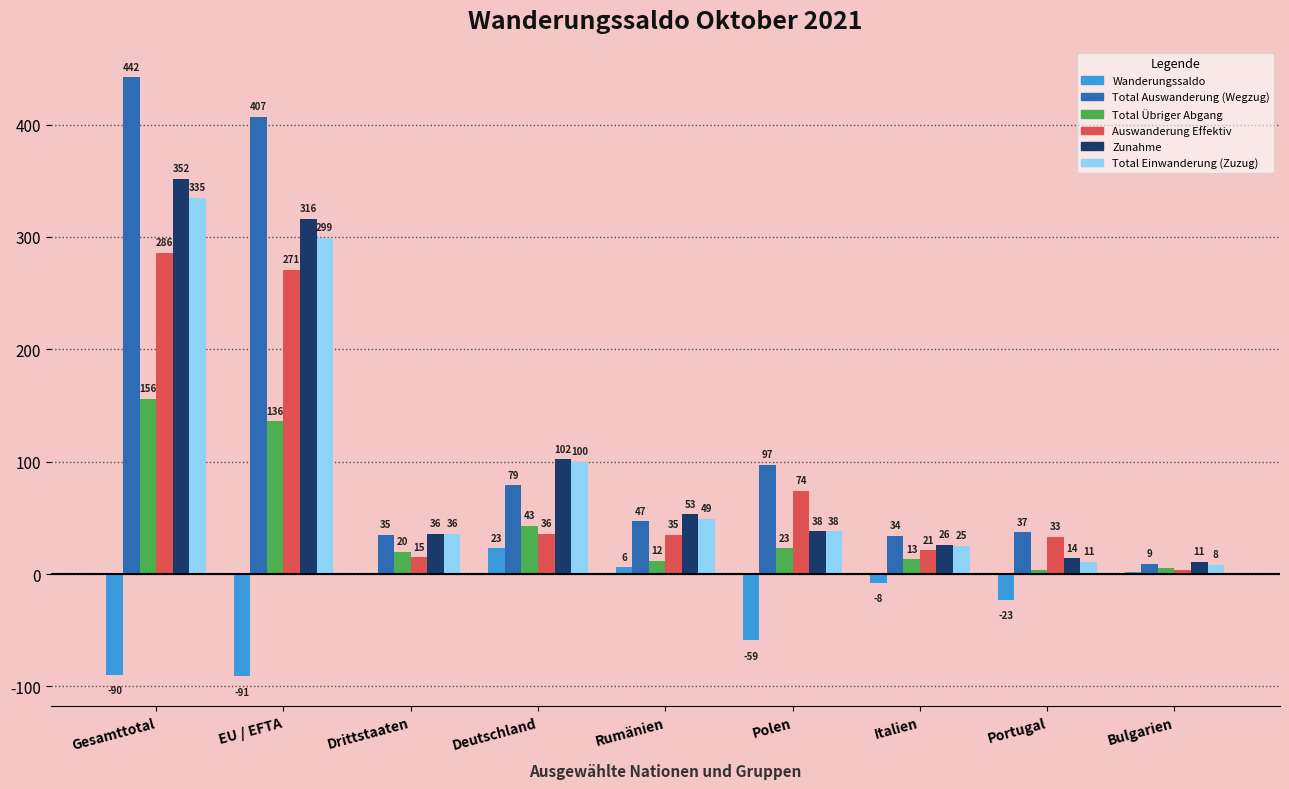

What is the sum of all Auswanderung Effektiv values?

775